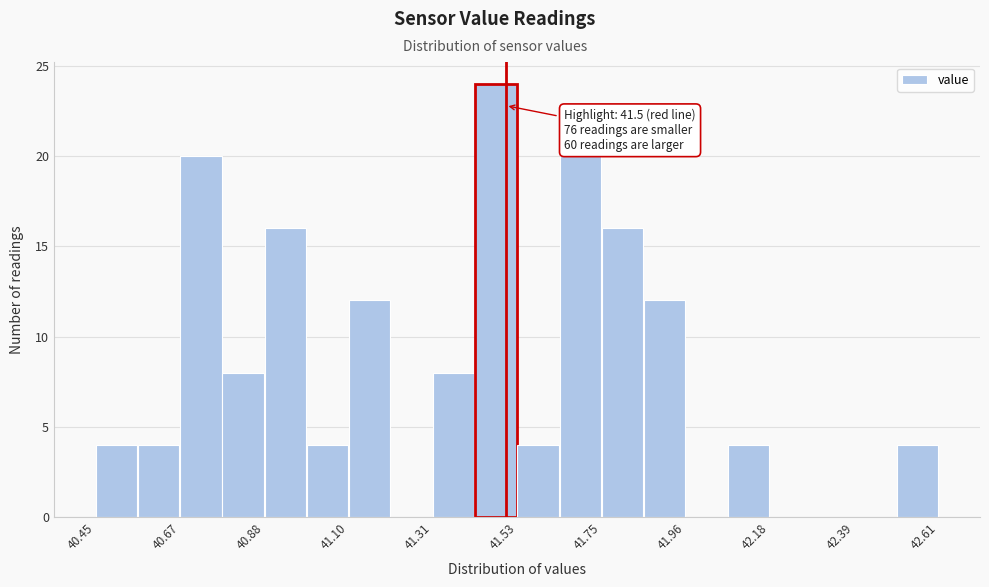

Around what value on the x-axis is the tallest bar? Give the approximate position of its centre, as read against the axis.

41.45